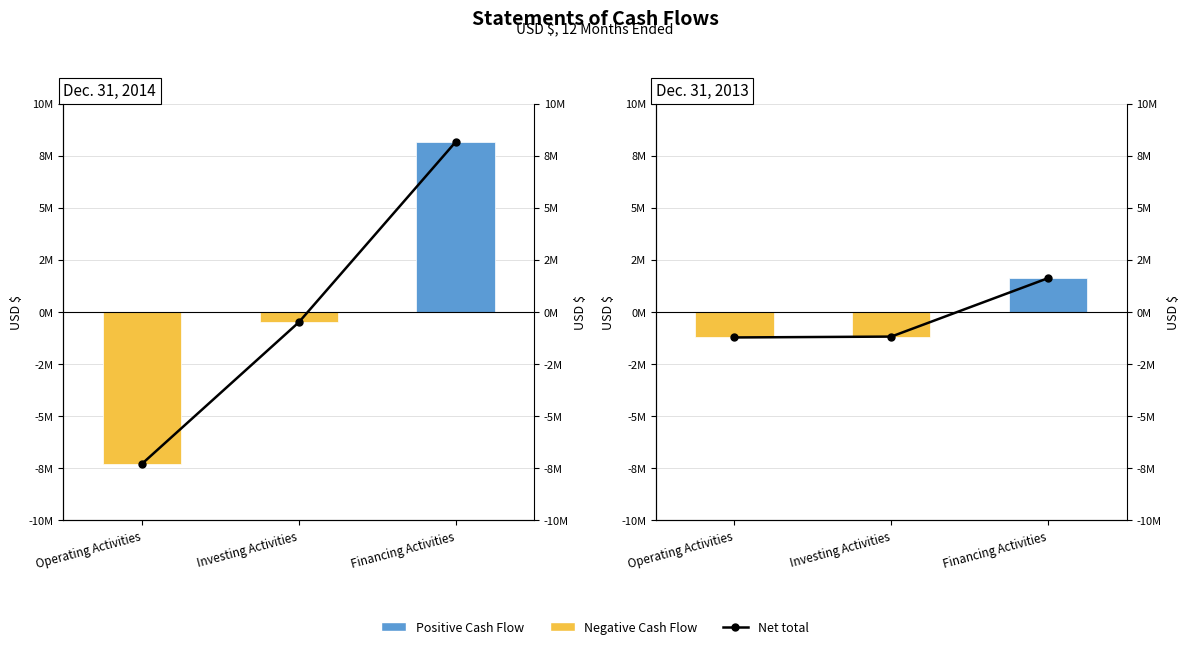

What is the label of the 2nd bar from the left?

Investing Activities